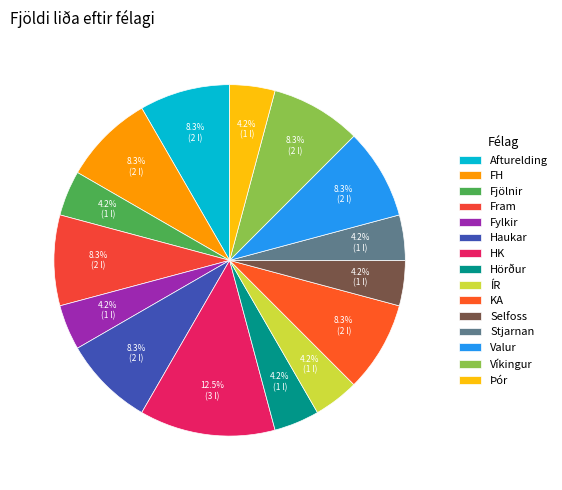

To the nearest percent, what portion does Stjarnan represent?

4%